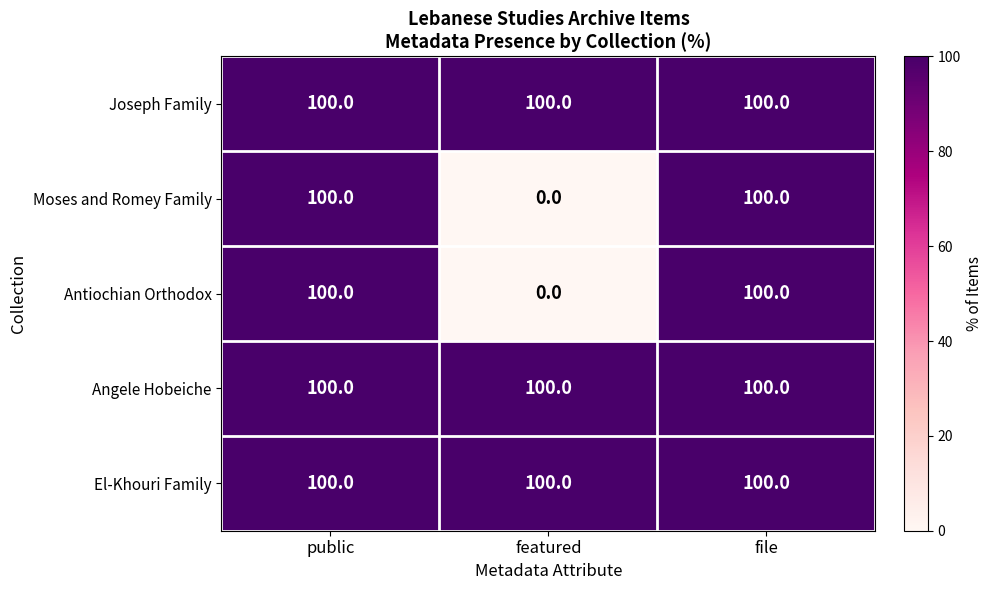

At how many categories does at least one series exceed 81?

3